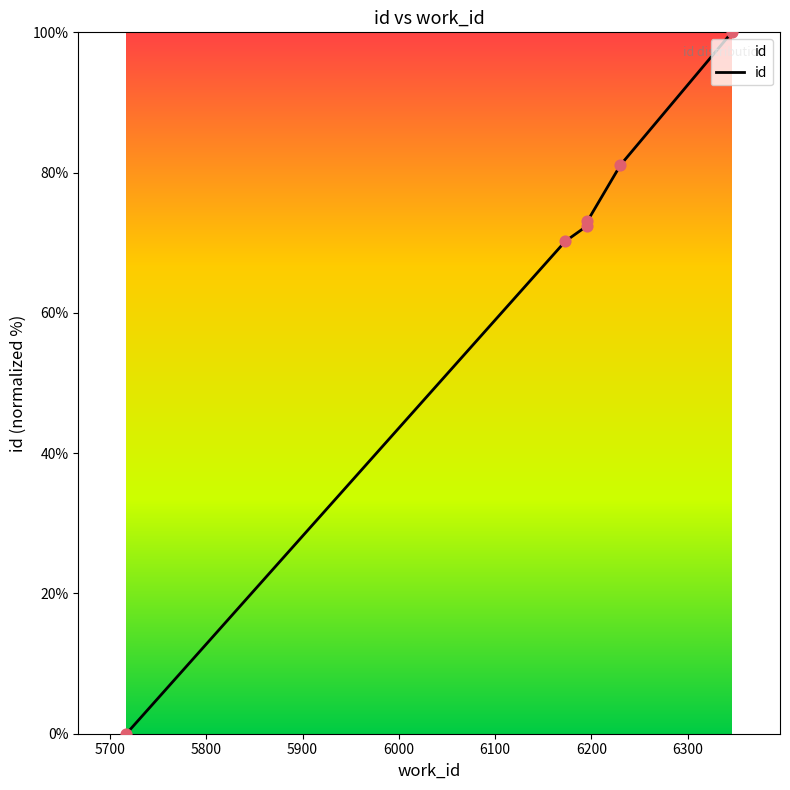

What is the change in value from 6173 to 6196?

+2.9